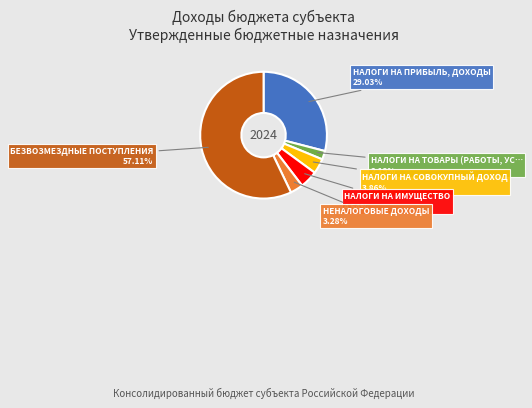

To the nearest percent, what is the difference between the largest and smallest slice percentages?

55%